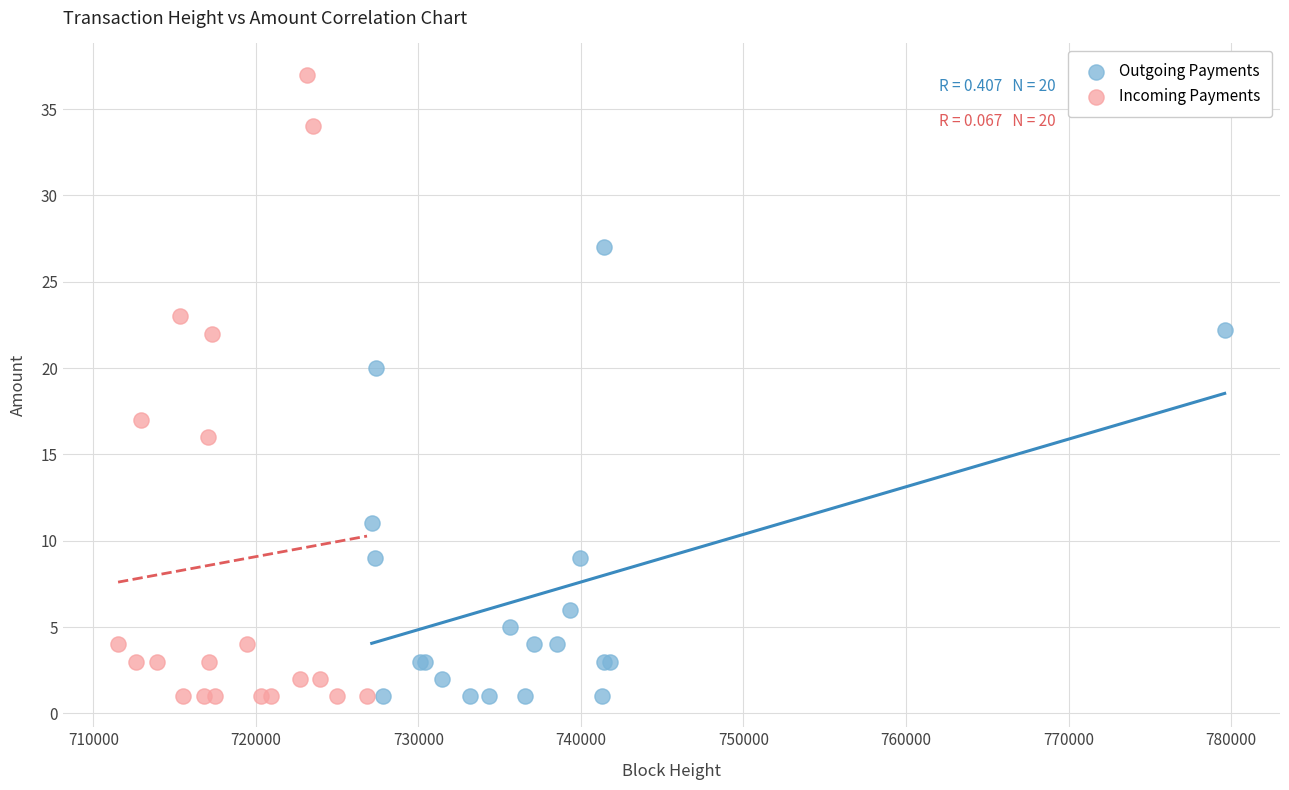

Which series has the largest Y range (max minus min)?

Incoming Payments